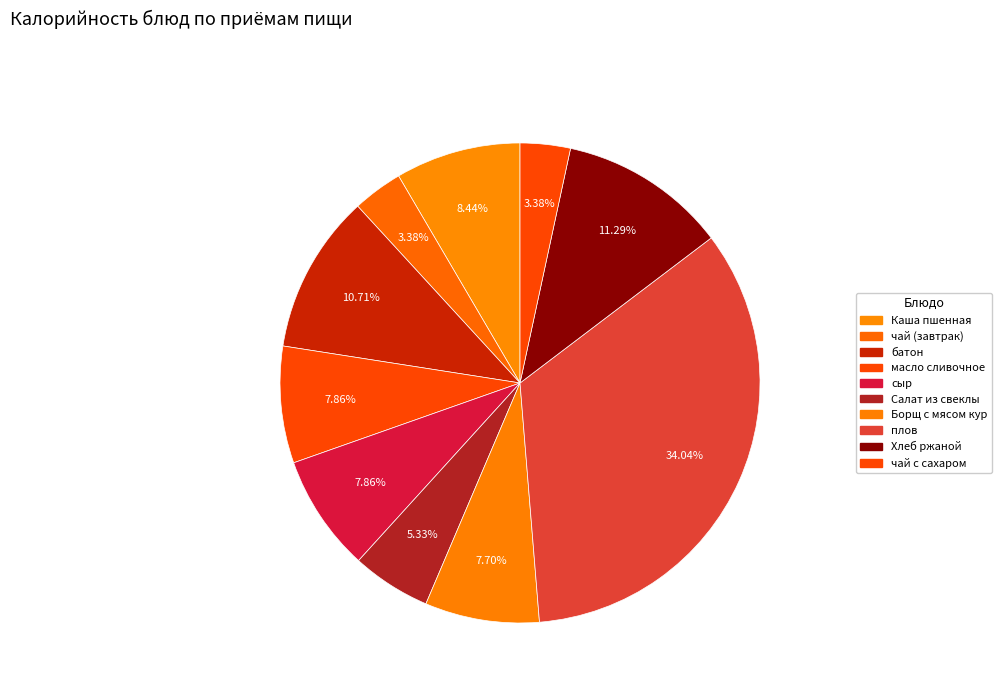

Does батон represent more than half of the total?

No